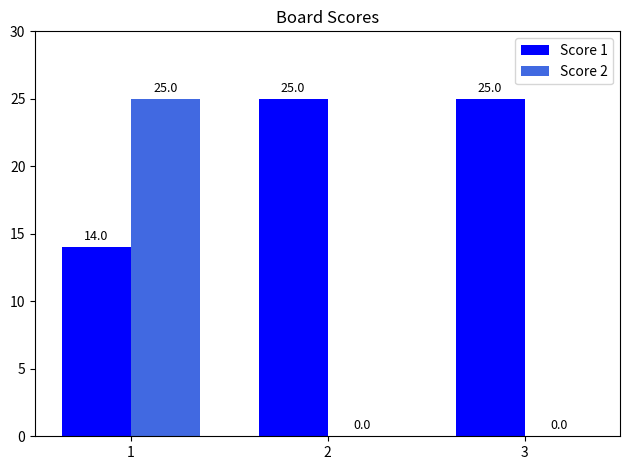

What is the average value of the Score 2 series?

8